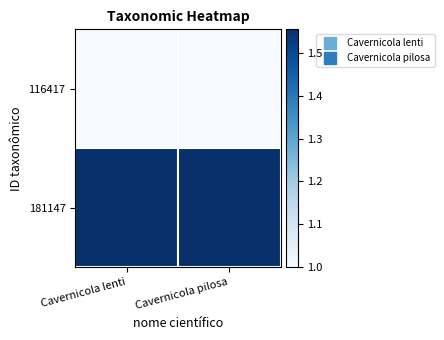

At how many categories does at least one series exceed 1?

2